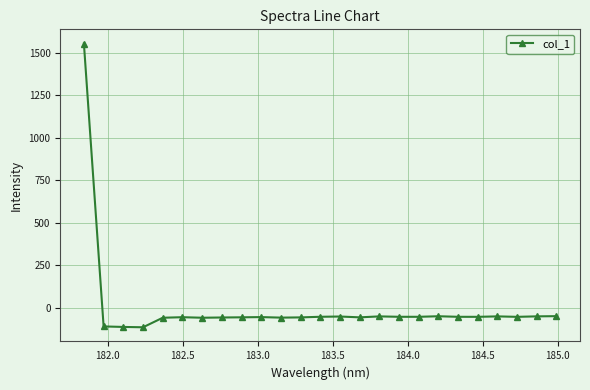

What is the minimum value shown in the chart?

-113.7